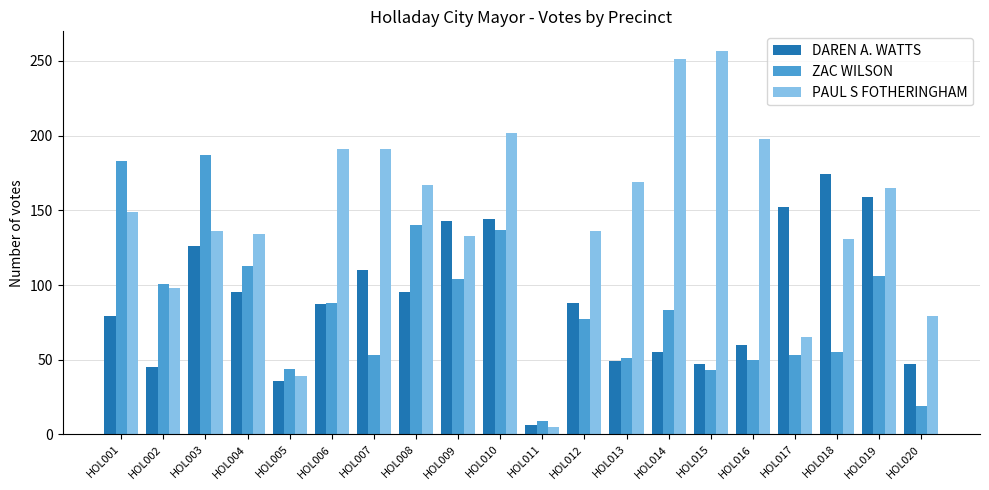

What is the sum of all ZAC WILSON values?

1696